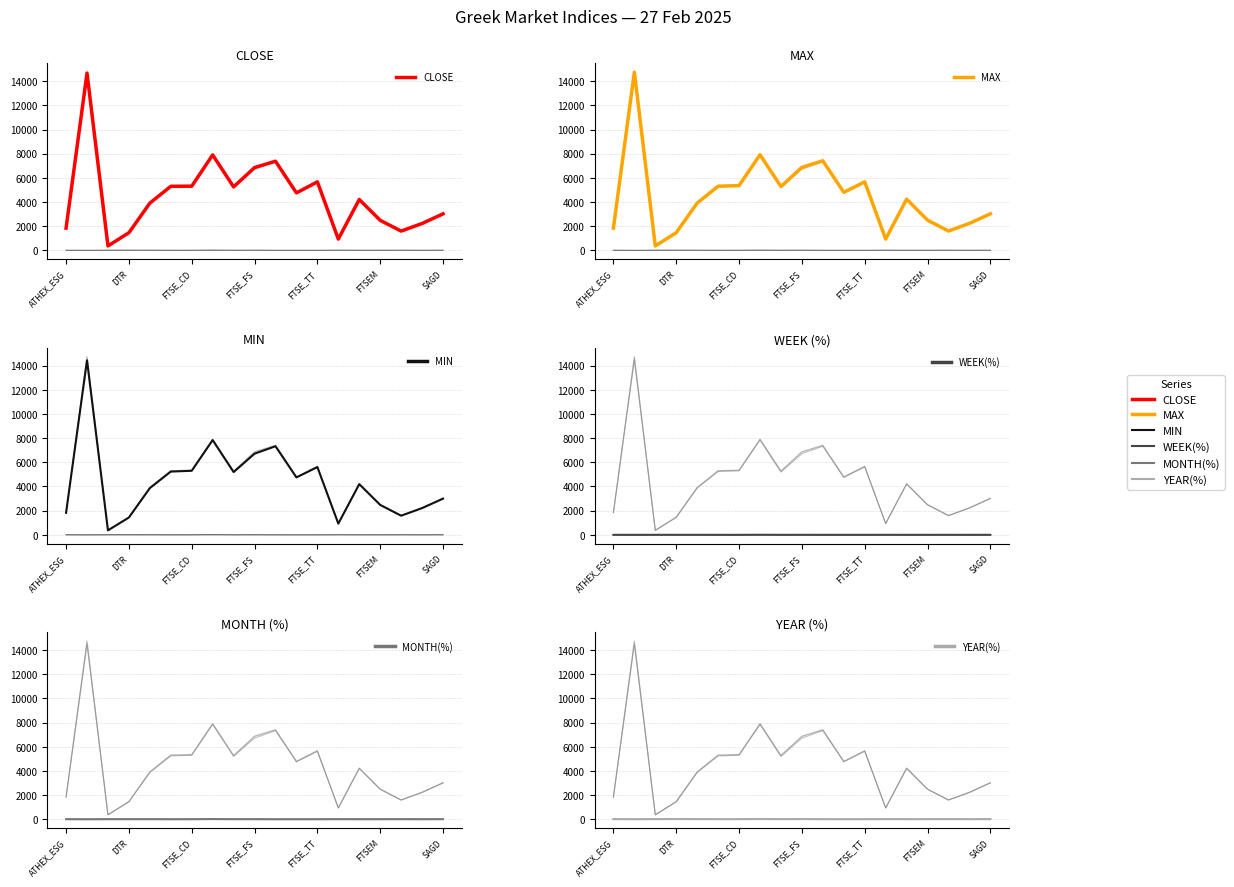

What is the spread (max minus min) of values at FTSE_TT?

5672.0